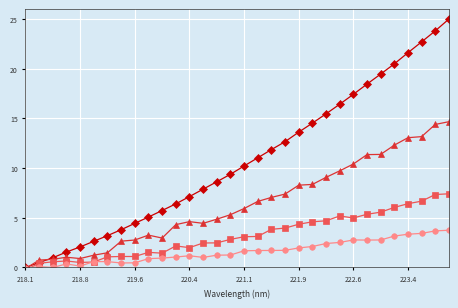

At how many categories does at least one series exceed 0?

31